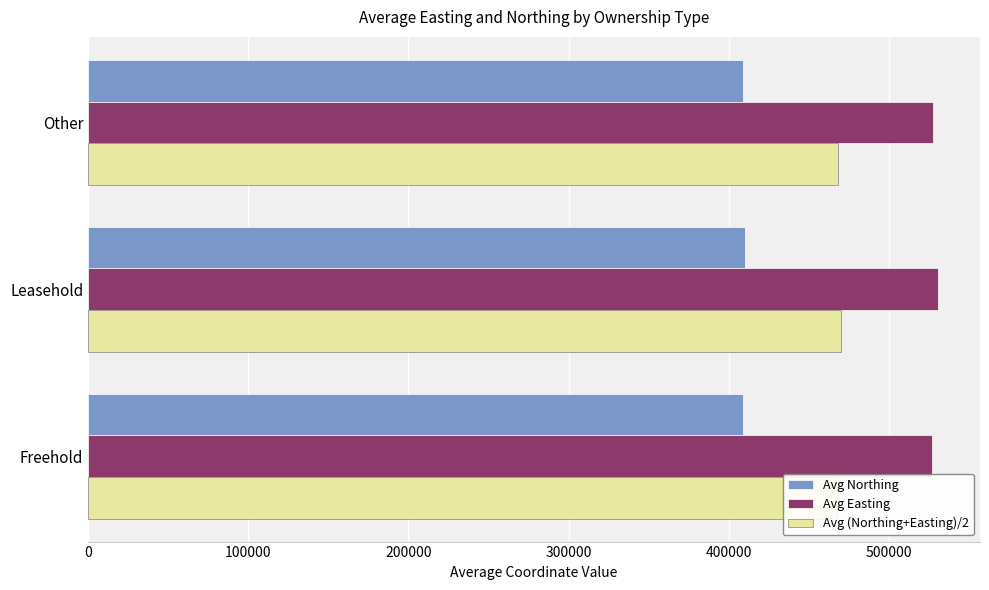

Does the chart contain any negative values?

No